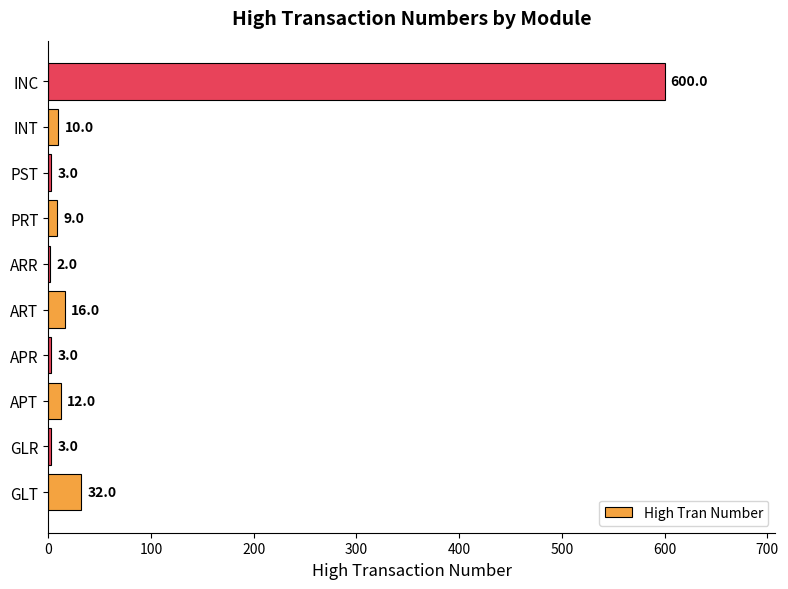

The value at GLT is 32. True or false?

True